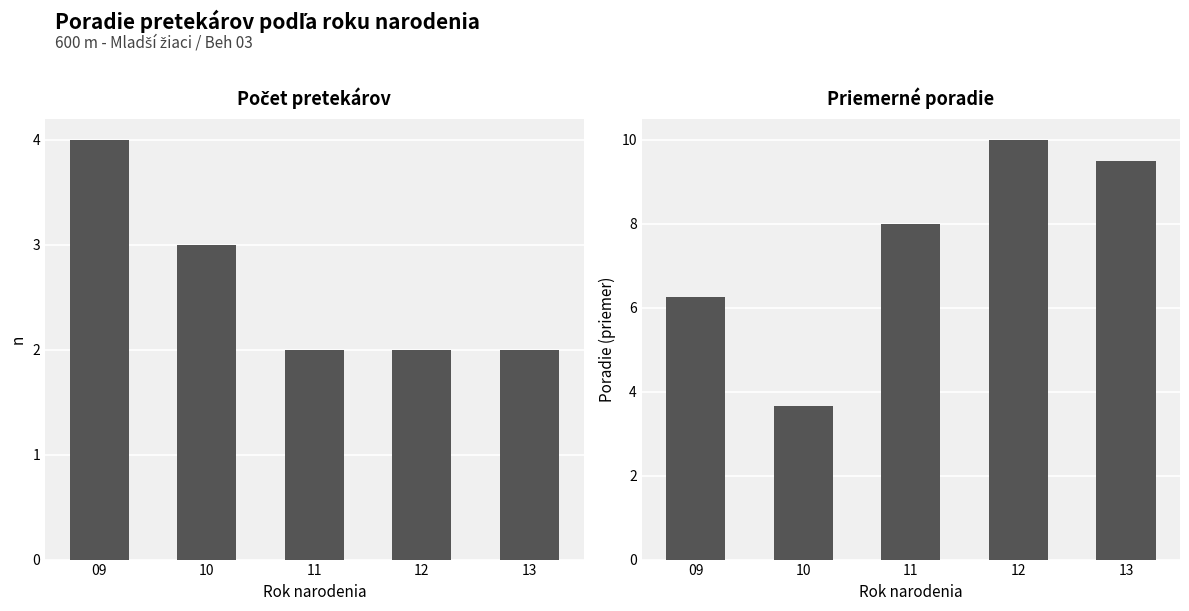

Are the bars grouped side by side (vs. stacked)?

Yes